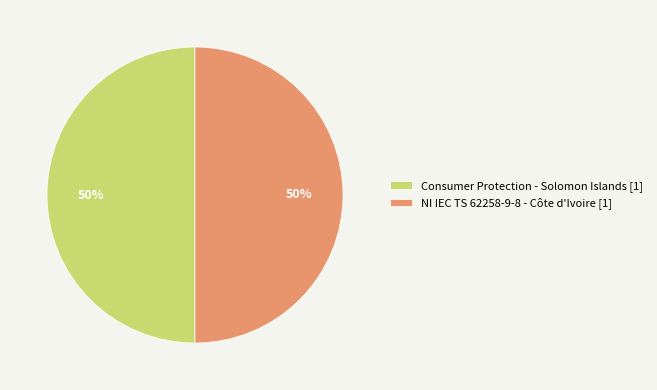

Is the sum of Consumer Protection - Solomon Islands [1] and NI IEC TS 62258-9-8 - Côte d'Ivoire [1] greater than half?

Yes